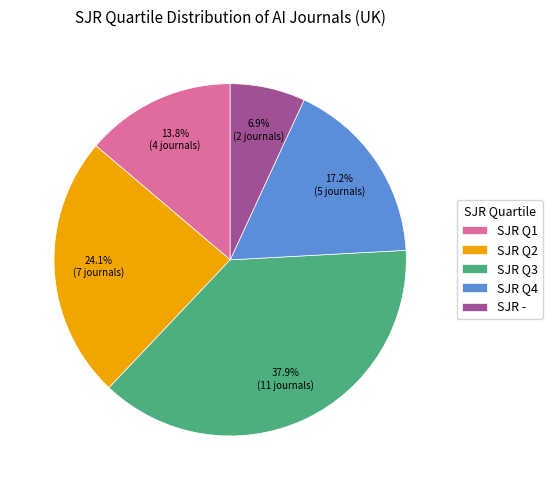

Which slice is the largest?

SJR Q3